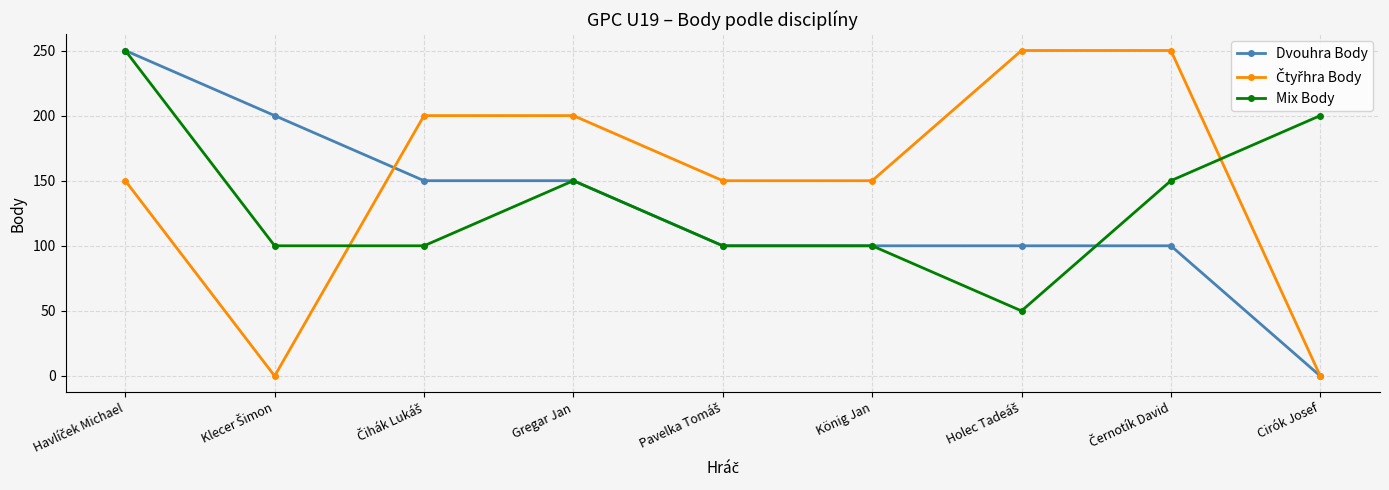

Where is the first local maximum for Mix Body?

Gregar Jan